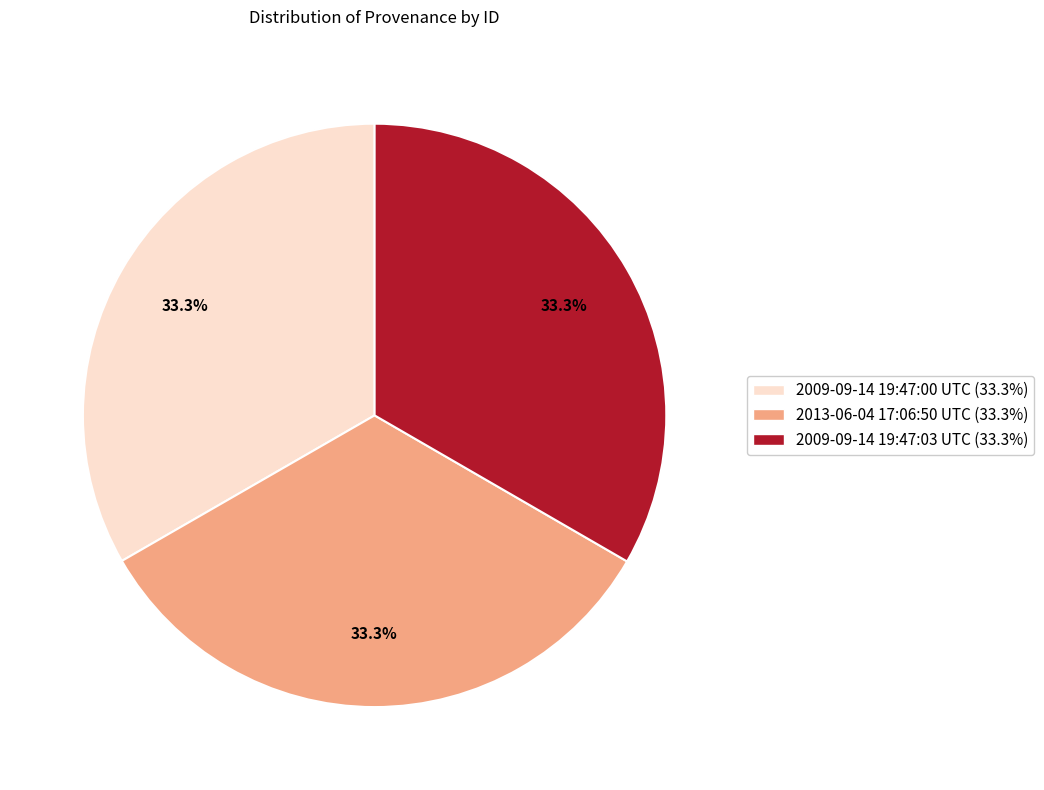

What percentage is the 2013-06-04 17:06:50 UTC slice, to the nearest percent?

33%